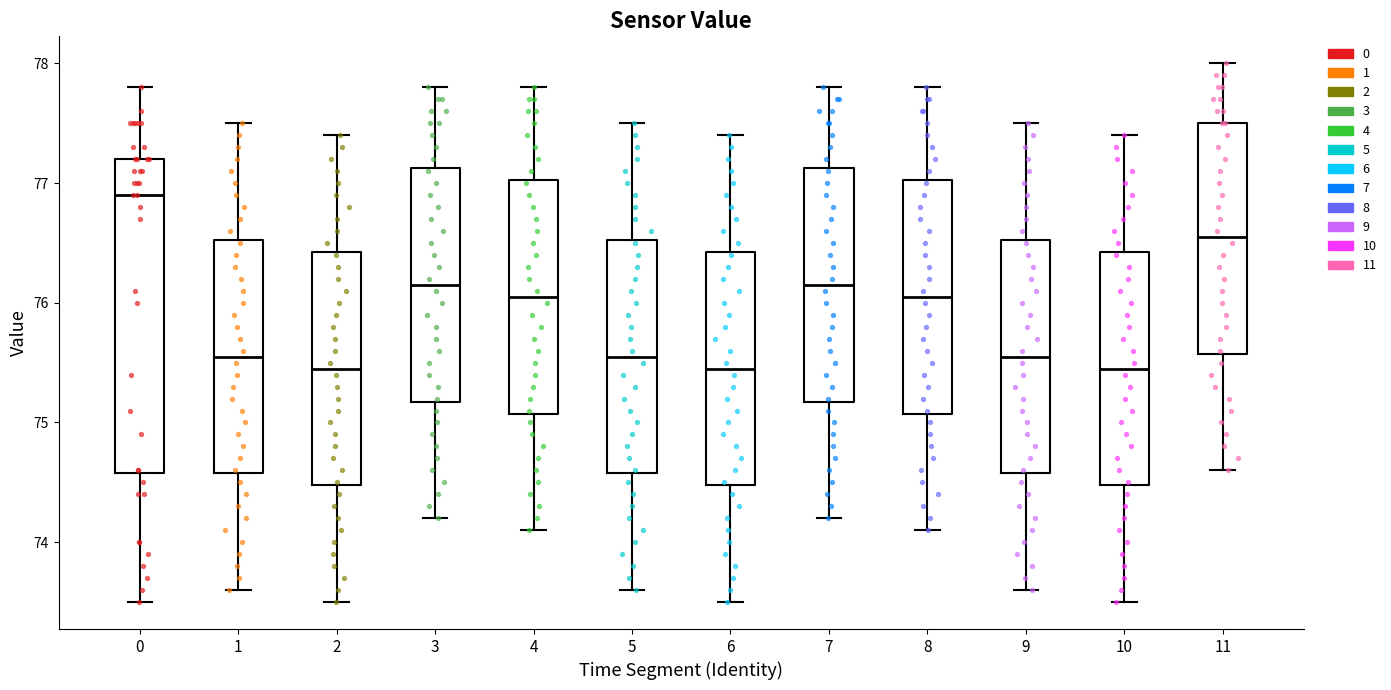

Comparing the boxes themselves (not the whiskers), which one is the tallest?

0